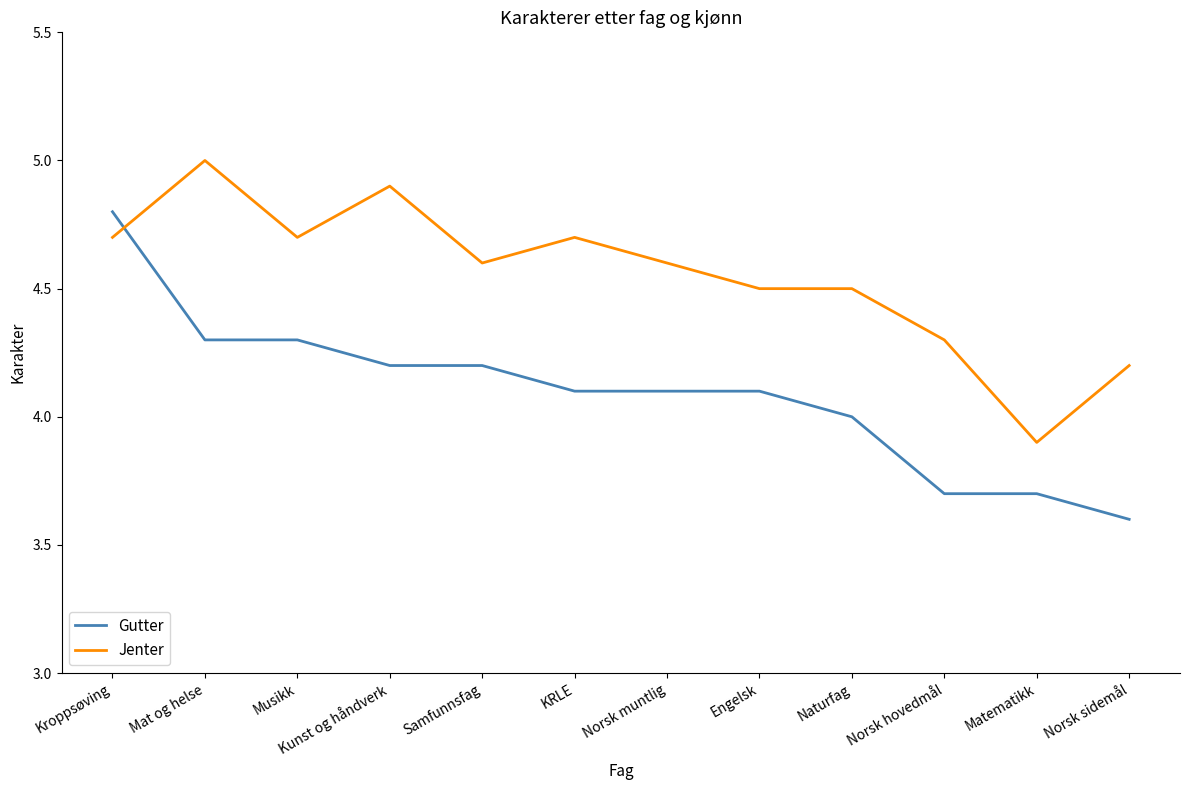

Reading left to right, transcribe all the data shown in this chart.

Gutter: Kroppsøving=4.8	Mat og helse=4.3	Musikk=4.3	Kunst og håndverk=4.2	Samfunnsfag=4.2	KRLE=4.1	Norsk muntlig=4.1	Engelsk=4.1	Naturfag=4.0	Norsk hovedmål=3.7	Matematikk=3.7	Norsk sidemål=3.6
Jenter: Kroppsøving=4.7	Mat og helse=5.0	Musikk=4.7	Kunst og håndverk=4.9	Samfunnsfag=4.6	KRLE=4.7	Norsk muntlig=4.6	Engelsk=4.5	Naturfag=4.5	Norsk hovedmål=4.3	Matematikk=3.9	Norsk sidemål=4.2